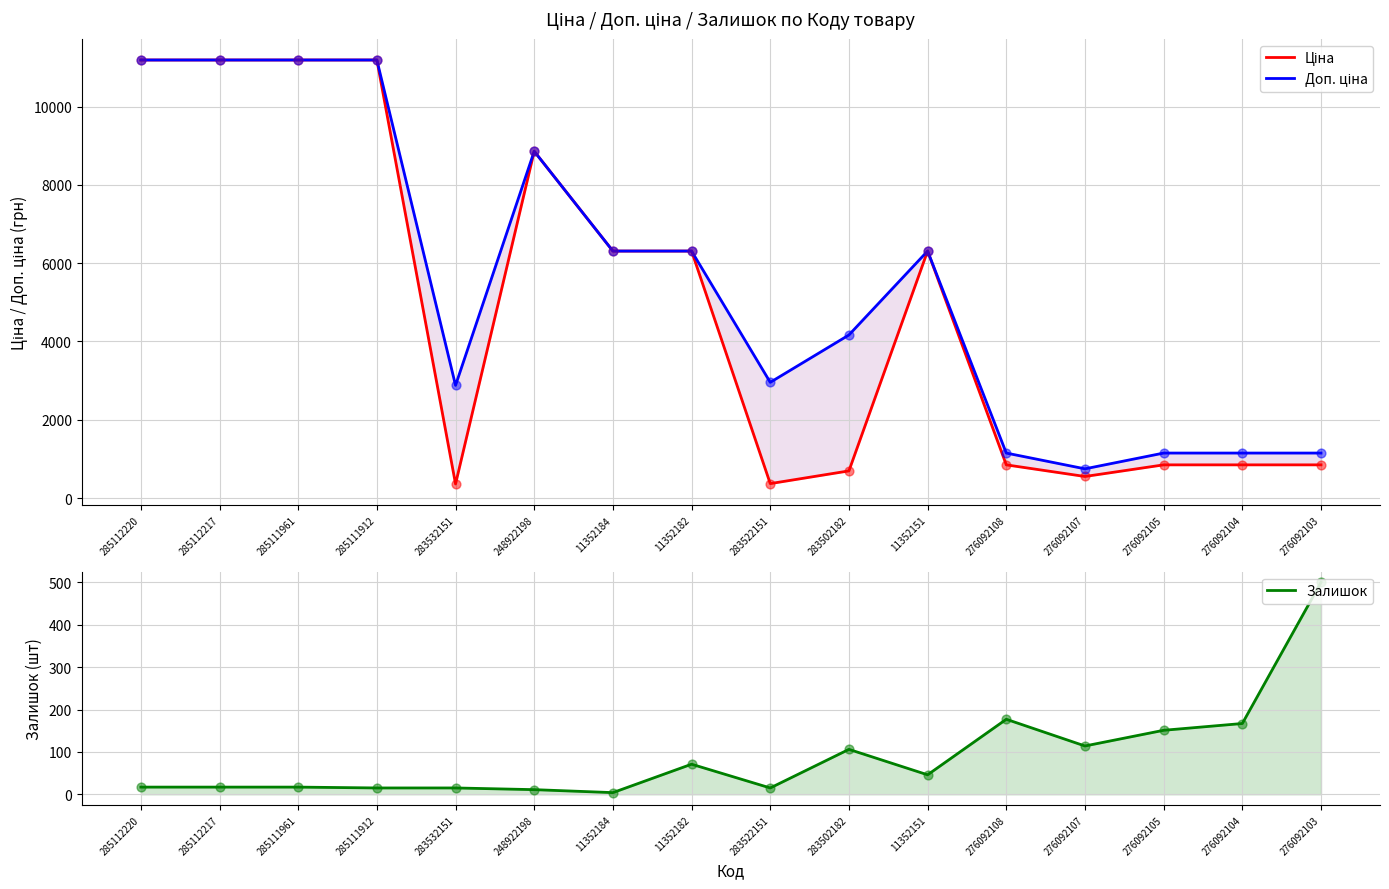

At how many categories does at least one series exceed 8748?

5